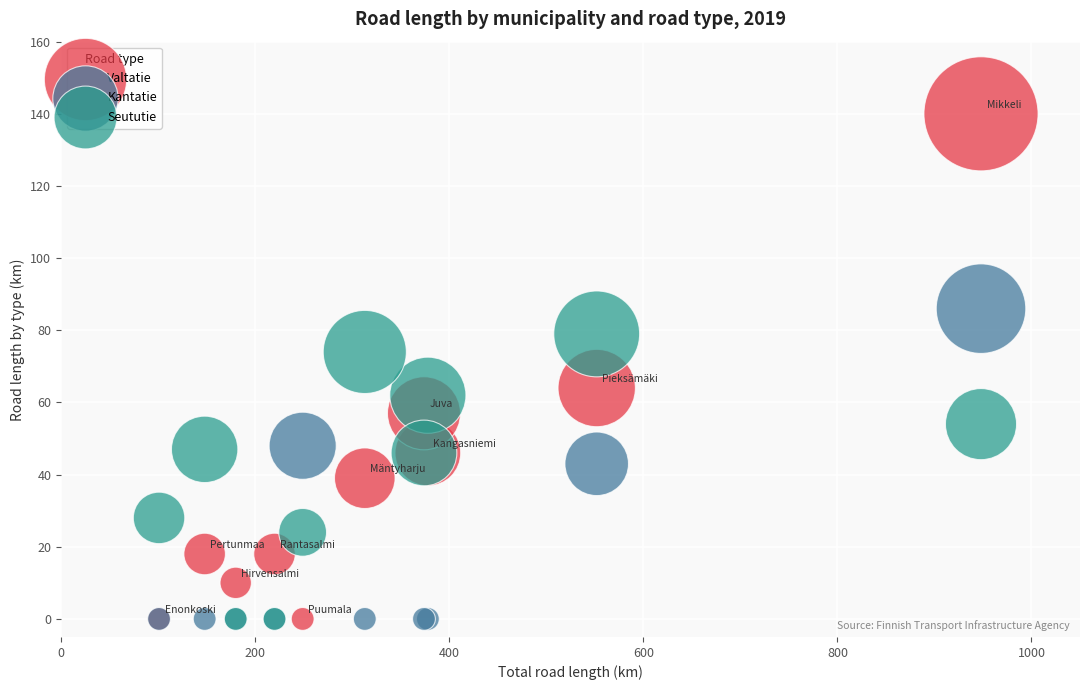

Across all series, what Y value is closest to 70?

74